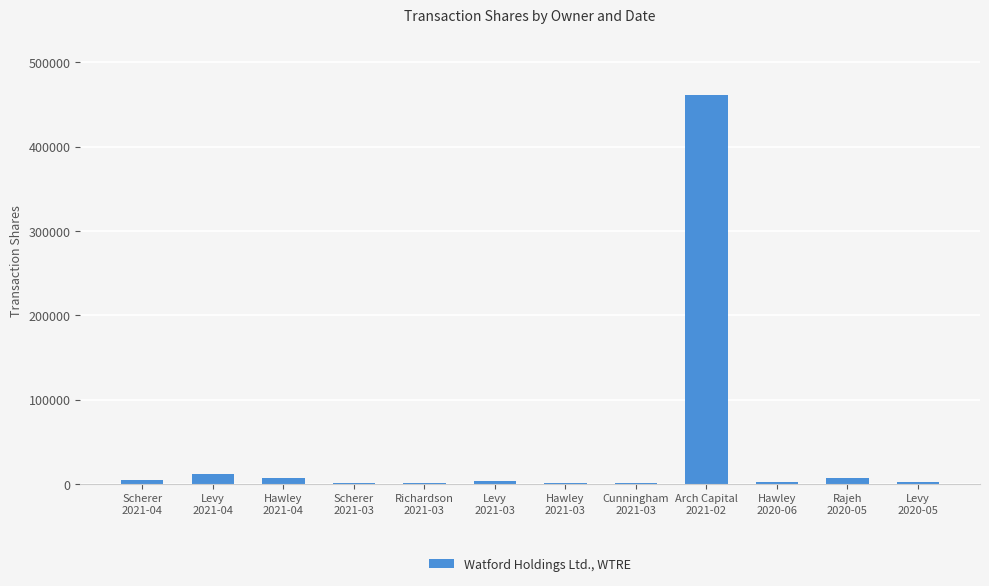

What is the sum of all values?

502654